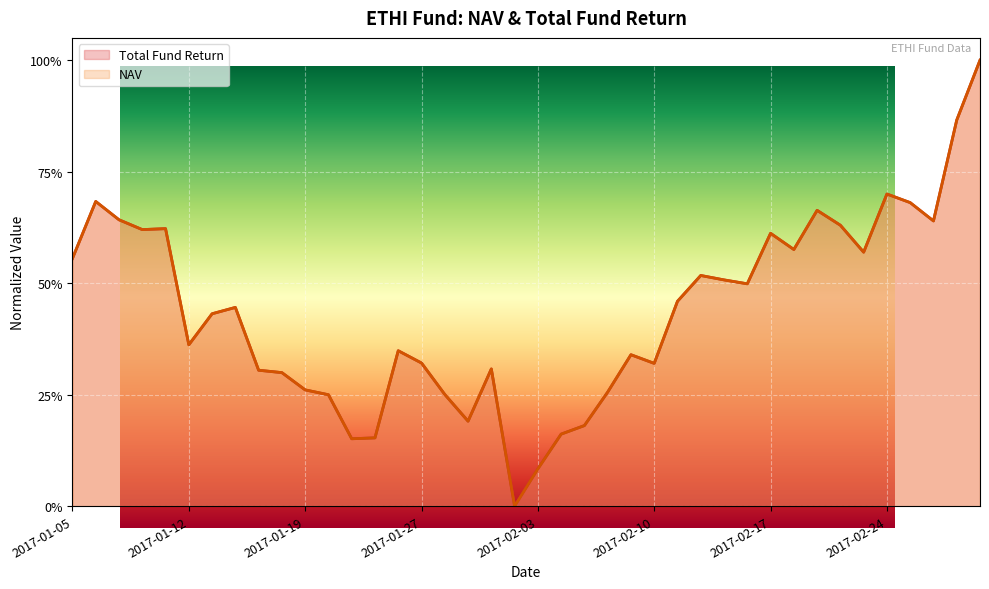

Which has a higher value, 2017-01-20 or 2017-02-06?

2017-01-20